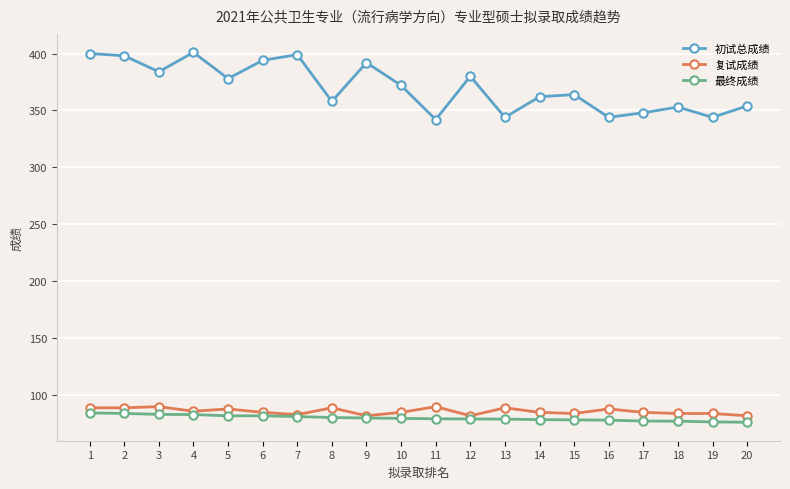

How many series are shown in this chart?

3